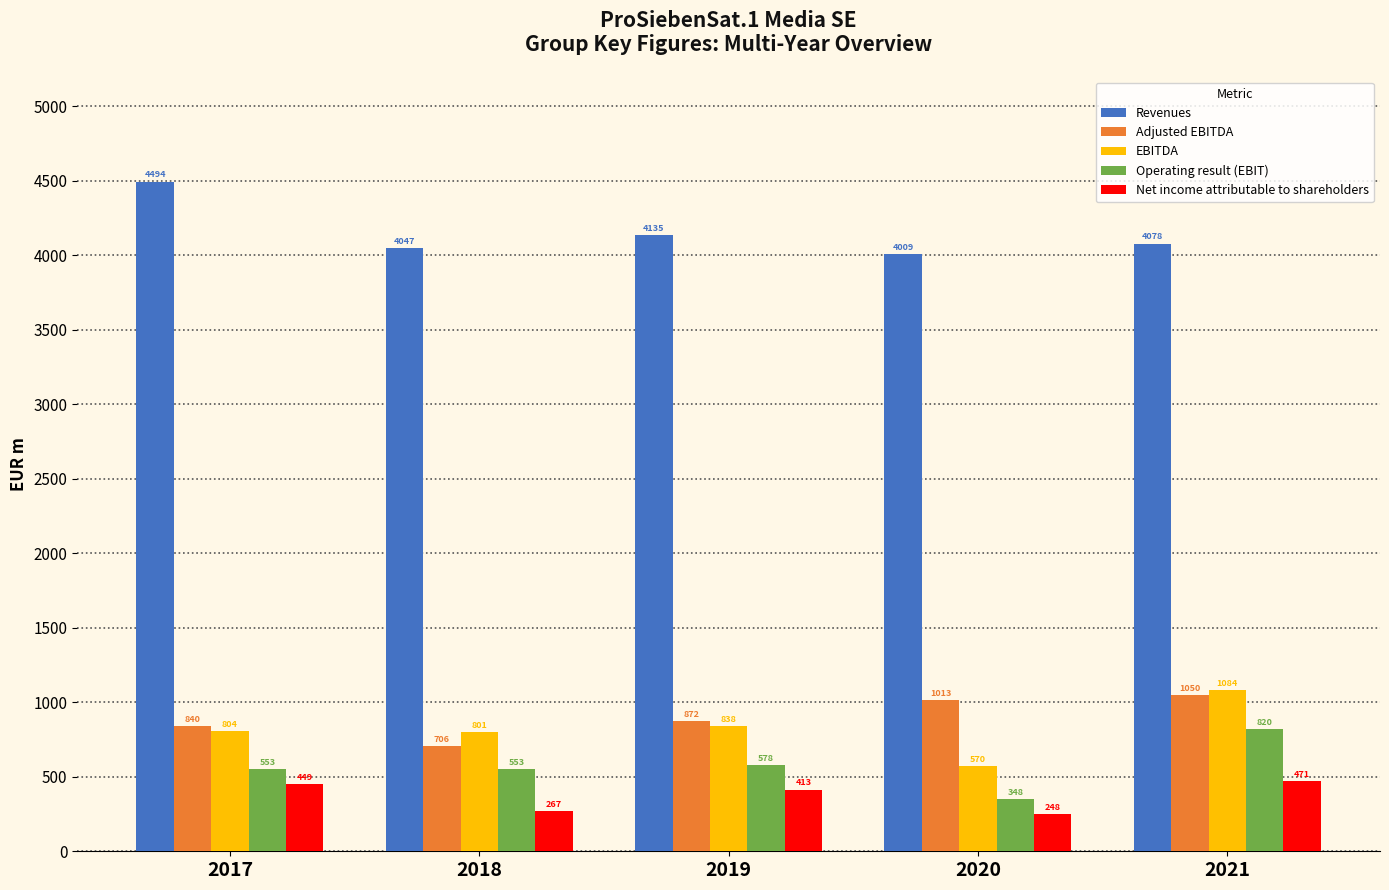

Reading left to right, what are all the values shown in this chart?

Revenues: 4494	4047	4135	4009	4078
Adjusted EBITDA: 840	706	872	1013	1050
EBITDA: 804	801	838	570	1084
Operating result (EBIT): 553	553	578	348	820
Net income attributable to shareholders: 449	267	413	248	471